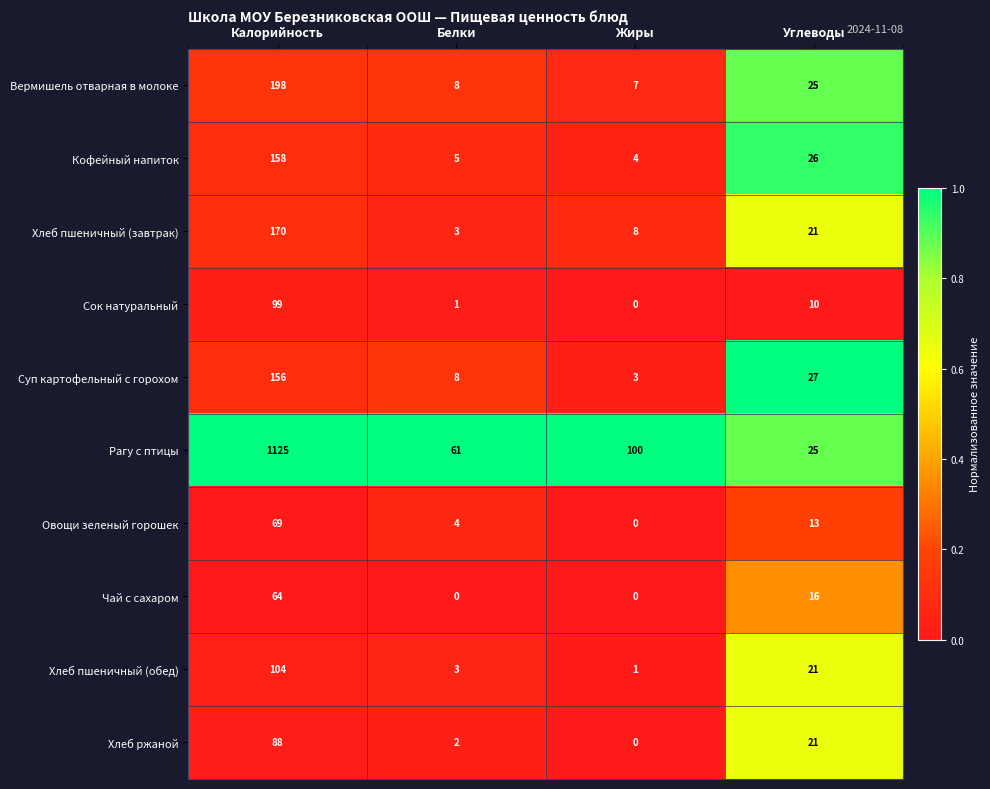

At which label is Вермишель отварная в молоке closest to 102?

Углеводы